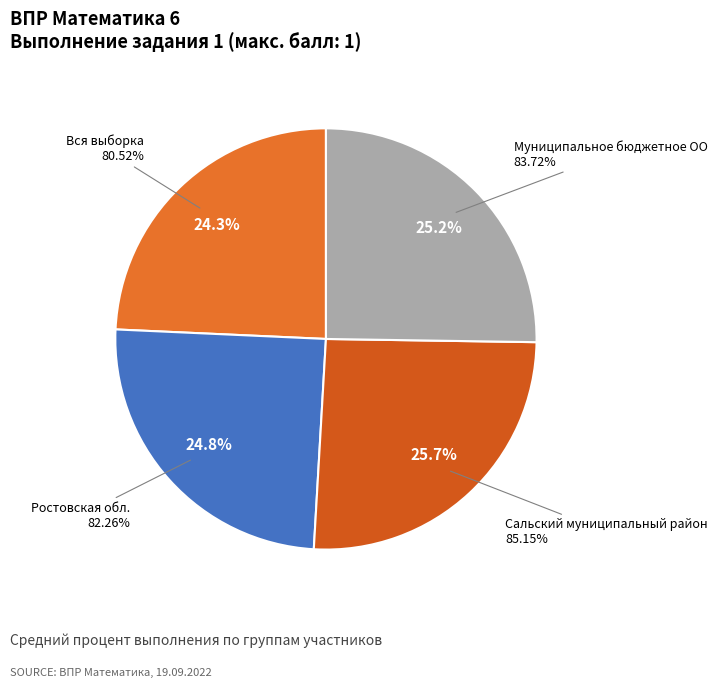

What percentage is NOT represented by Ростовская обл.?

75.2%